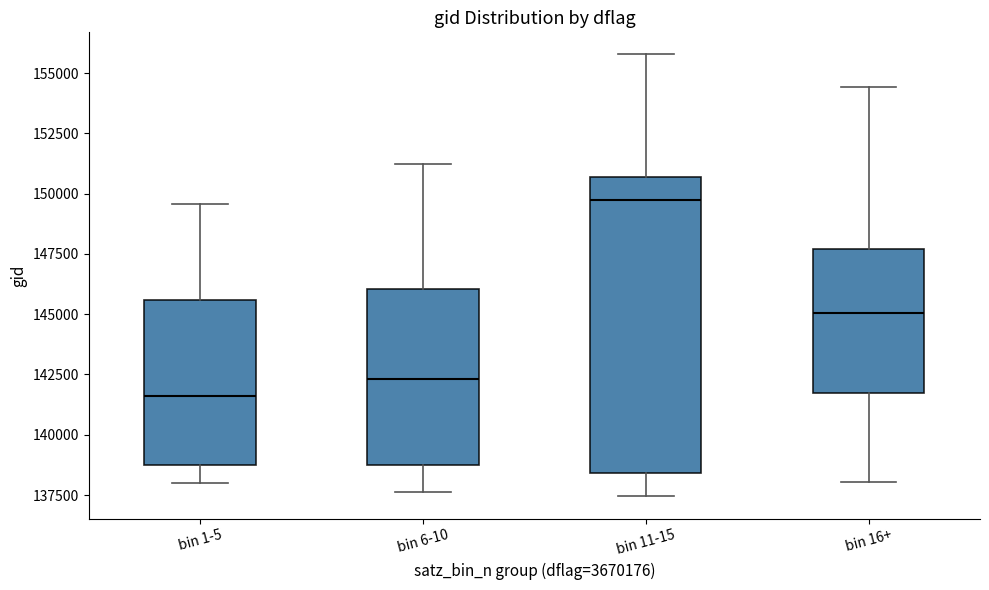

Reading left to right, transcribe this box plot: for each box, give where its median line is, the range the box spans, and where its two whiskers end, as read against the y-axis. The values are not printed on the chart, so give them approximately, as read against the axis.

bin 1-5: median 141500, box 138500 to 145500, whiskers 138000 to 149500
bin 6-10: median 142500, box 138500 to 146000, whiskers 137500 to 151000
bin 11-15: median 150000, box 138500 to 150500, whiskers 137500 to 156000
bin 16+: median 145000, box 141500 to 147500, whiskers 138000 to 154500